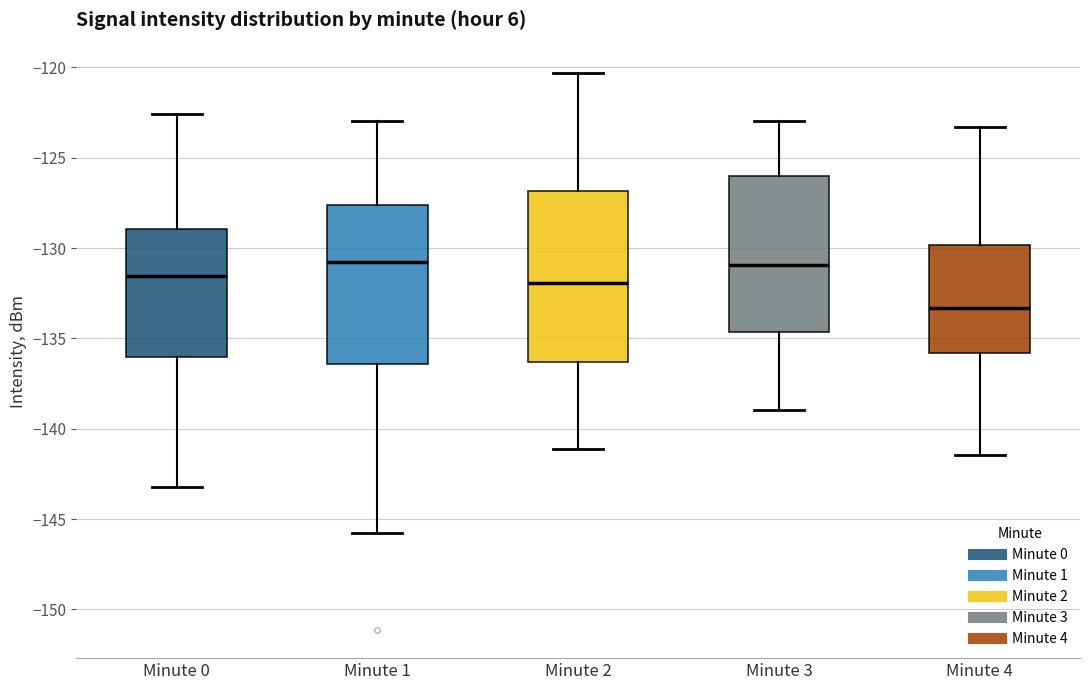

Reading left to right, read every box against the y-axis: the position of its median line, the range the box covers, and the ends of its whiskers. The values are not printed on the chart, so give them approximately, as read against the axis.

Minute 0: median -131.5, box -136.0 to -129.0, whiskers -143.0 to -122.5
Minute 1: median -131.0, box -136.5 to -127.5, whiskers -146.0 to -123.0
Minute 2: median -132.0, box -136.5 to -127.0, whiskers -141.0 to -120.5
Minute 3: median -131.0, box -134.5 to -126.0, whiskers -139.0 to -123.0
Minute 4: median -133.5, box -136.0 to -130.0, whiskers -141.5 to -123.5